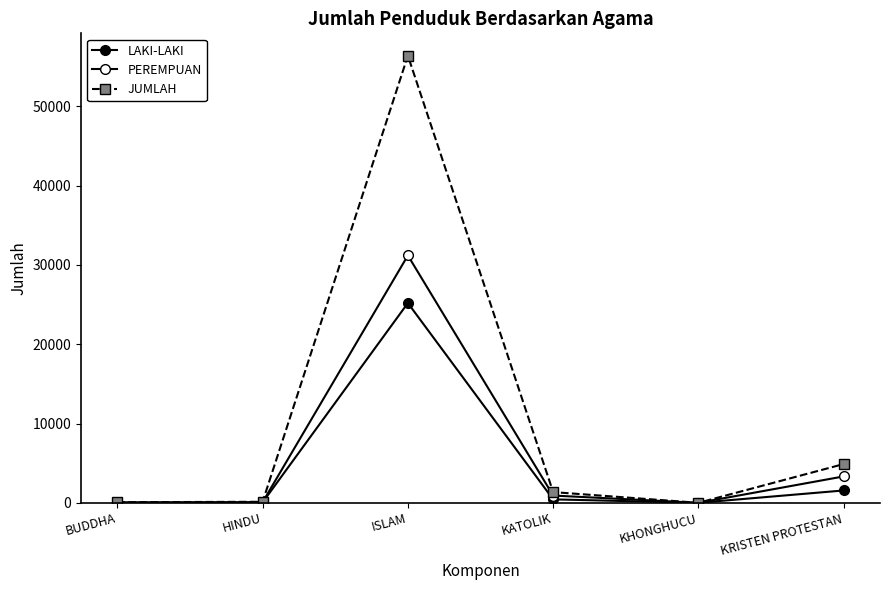

How many series are shown in this chart?

3